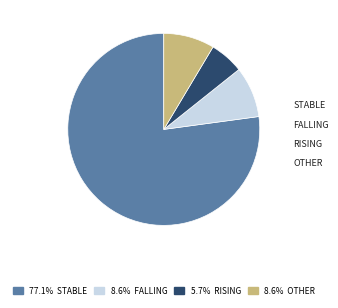

Is there any slice that represents more than half of the pie?

Yes